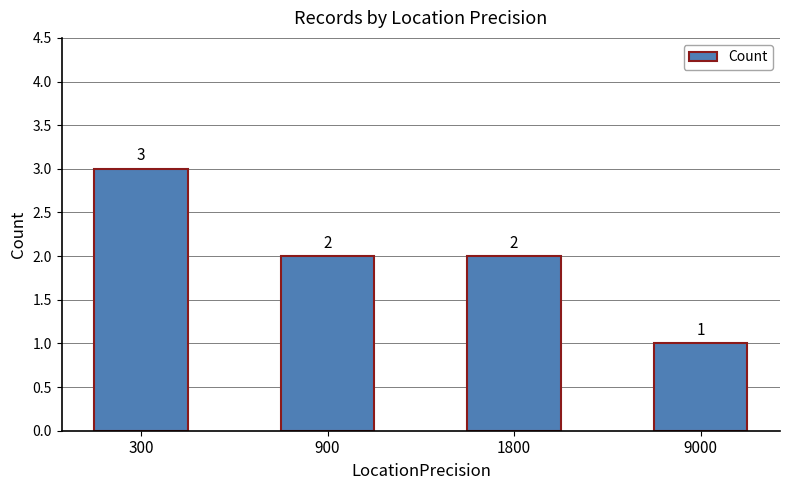

Reading right to left, extract all data points from this chart.

9000=1	1800=2	900=2	300=3